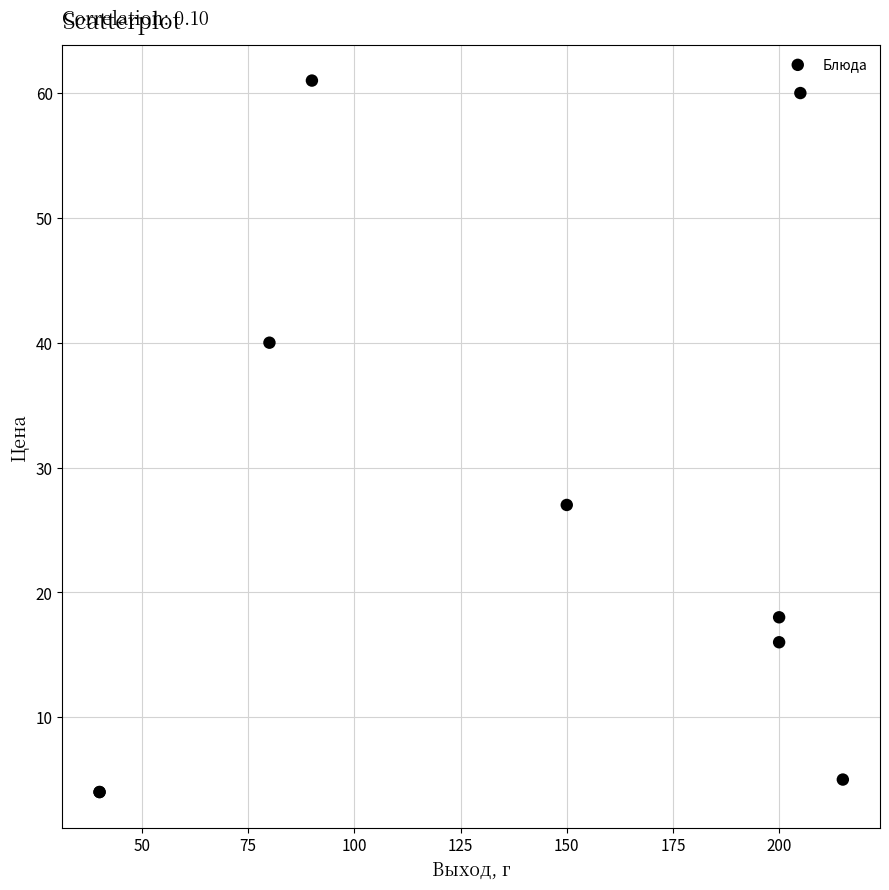

What Y value in the scatter plot is closest to 32?

27